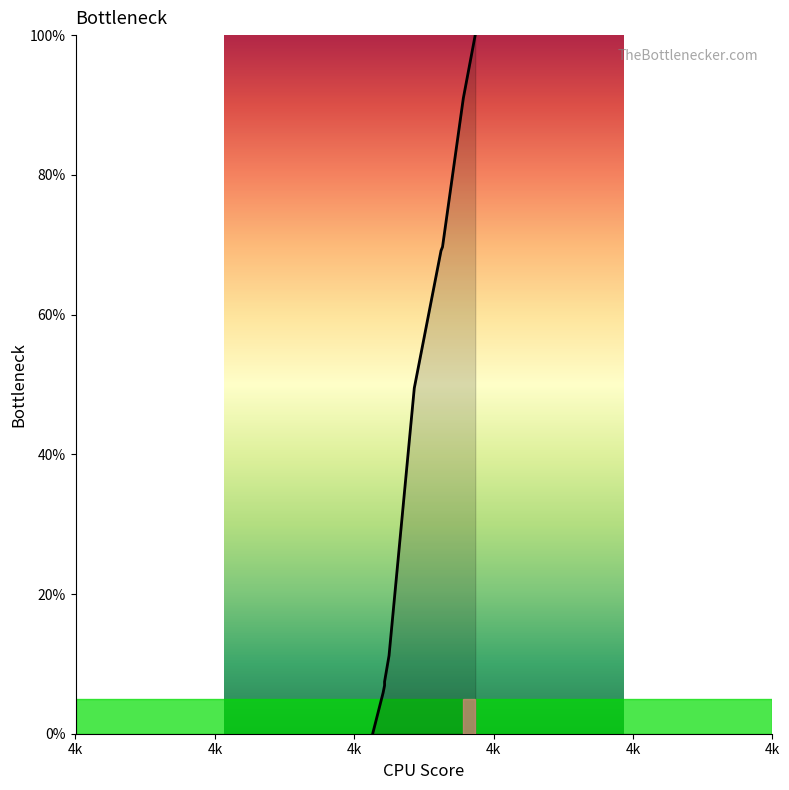

Reading left to right, extract all data points from this chart.

0.0	5.9	6.9	7.4	11.2	49.5	69.1	69.7	91.0	100.0